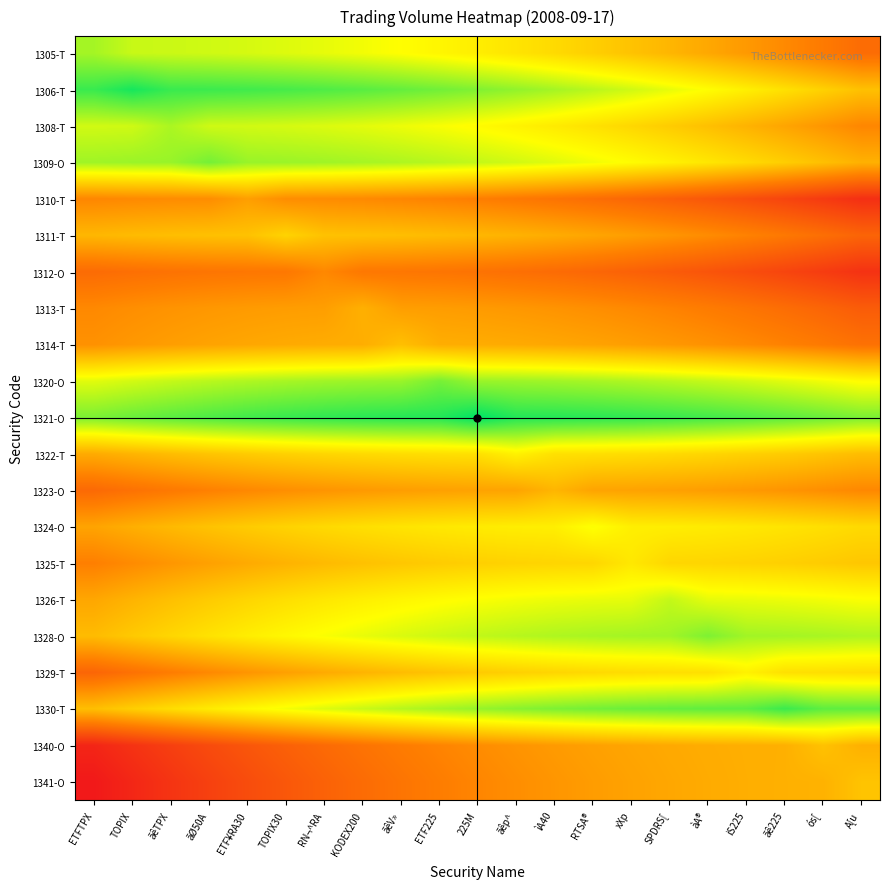

At which category is the sum across all series the highest?

225M